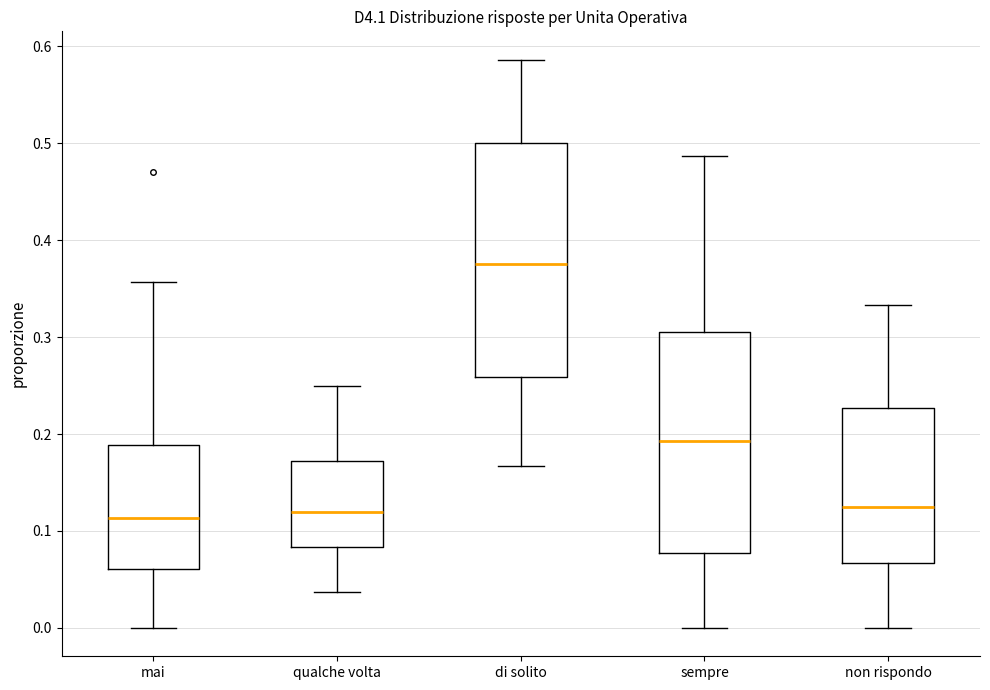

Reading left to right, transcribe this box plot: for each box, give where its median line is, the range the box spans, and where its two whiskers end, as read against the y-axis. The values are not printed on the chart, so give them approximately, as read against the axis.

mai: median 0.11, box 0.06 to 0.19, whiskers 0.00 to 0.36
qualche volta: median 0.12, box 0.08 to 0.17, whiskers 0.04 to 0.25
di solito: median 0.38, box 0.26 to 0.50, whiskers 0.17 to 0.59
sempre: median 0.19, box 0.08 to 0.31, whiskers 0.00 to 0.49
non rispondo: median 0.13, box 0.07 to 0.23, whiskers 0.00 to 0.33